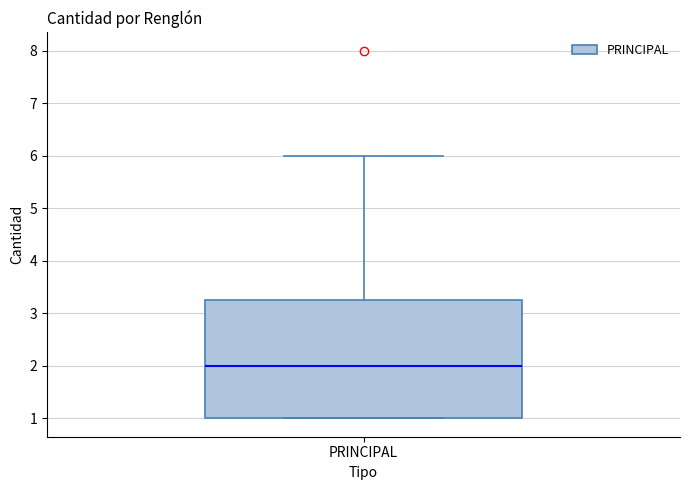

Where does the median line of the box for PRINCIPAL sit on the y-axis? The values are not printed on the chart, so give them approximately, as read against the axis.

2.0